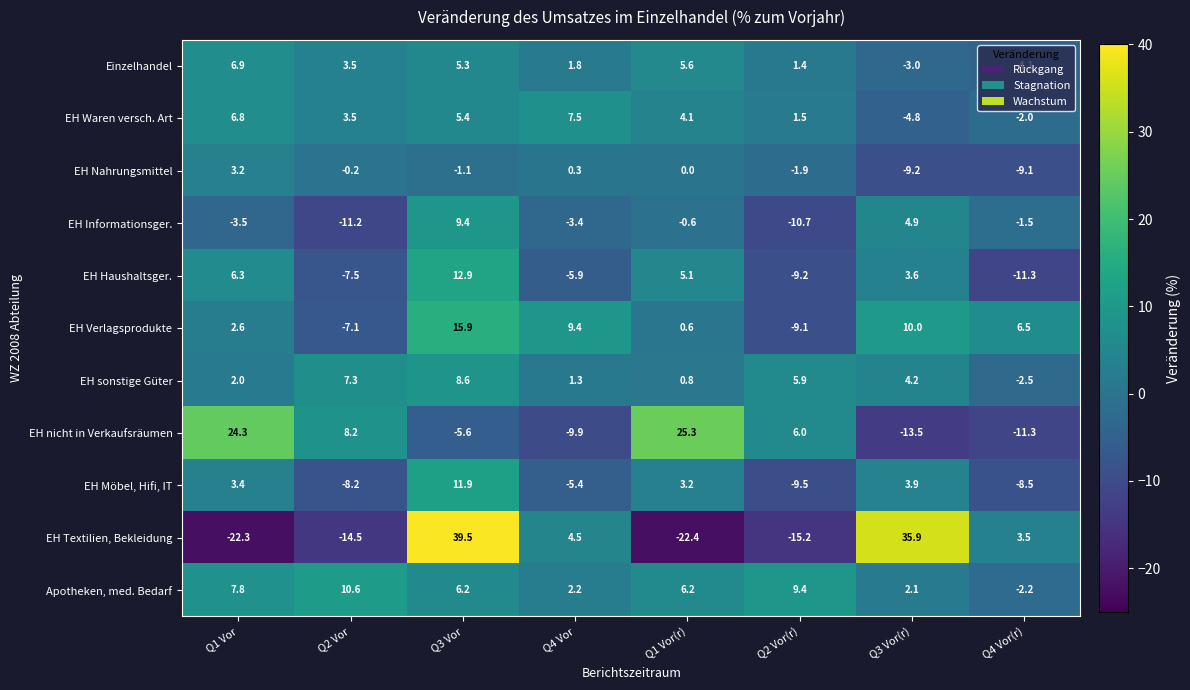

Rank the series by their maximum value, from highest to lowest.

EH Textilien, Bekleidung, EH nicht in Verkaufsräumen, EH Verlagsprodukte, EH Haushaltsger., EH Möbel, Hifi, IT, Apotheken, med. Bedarf, EH Informationsger., EH sonstige Güter, EH Waren versch. Art, Einzelhandel, EH Nahrungsmittel